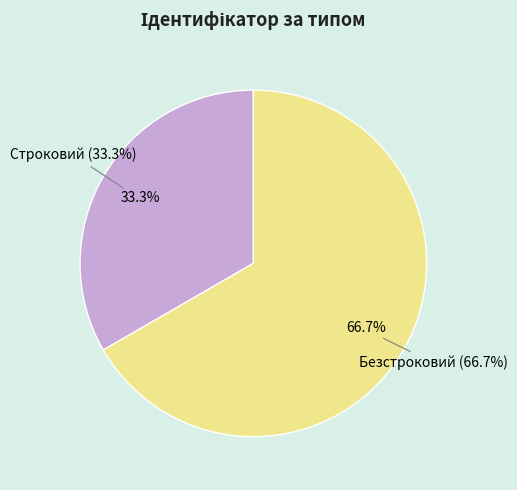

True or false: Безстроковий accounts for 80% of the total.

False